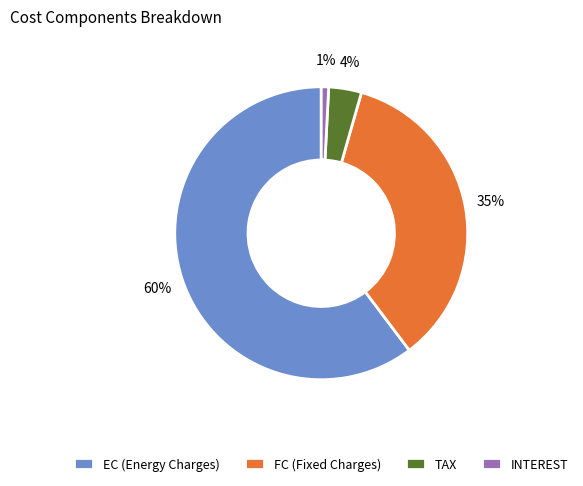

Which has a higher value, INTEREST or FC (Fixed Charges)?

FC (Fixed Charges)